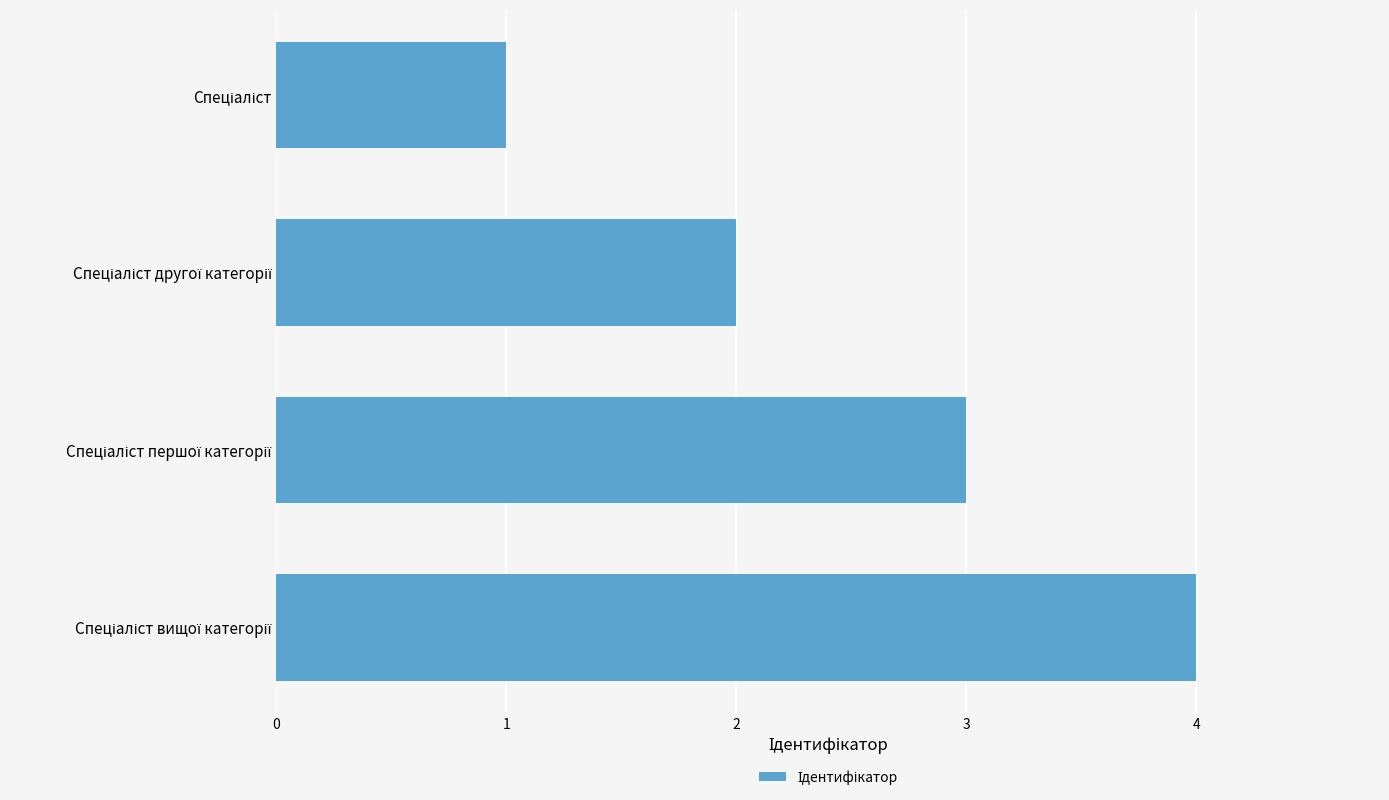

What is the difference between the maximum and minimum values?

3